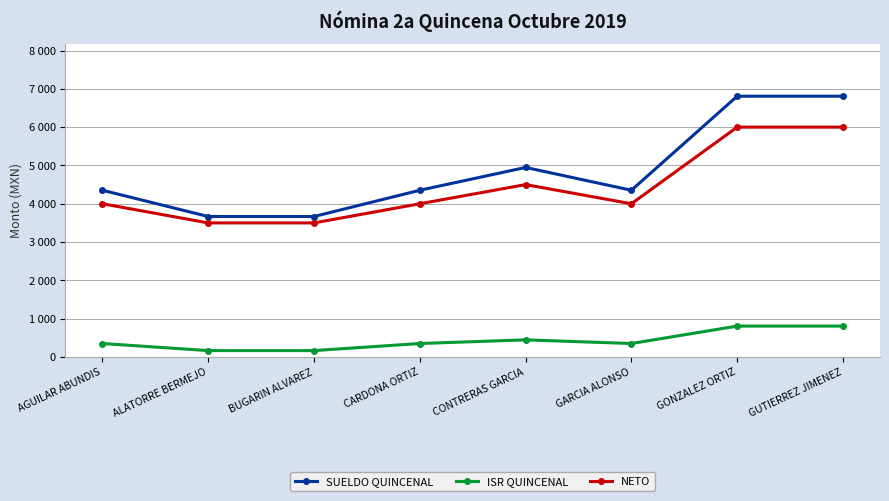

Rank the series at BUGARIN ALVAREZ from lowest to highest value.

ISR QUINCENAL, NETO, SUELDO QUINCENAL